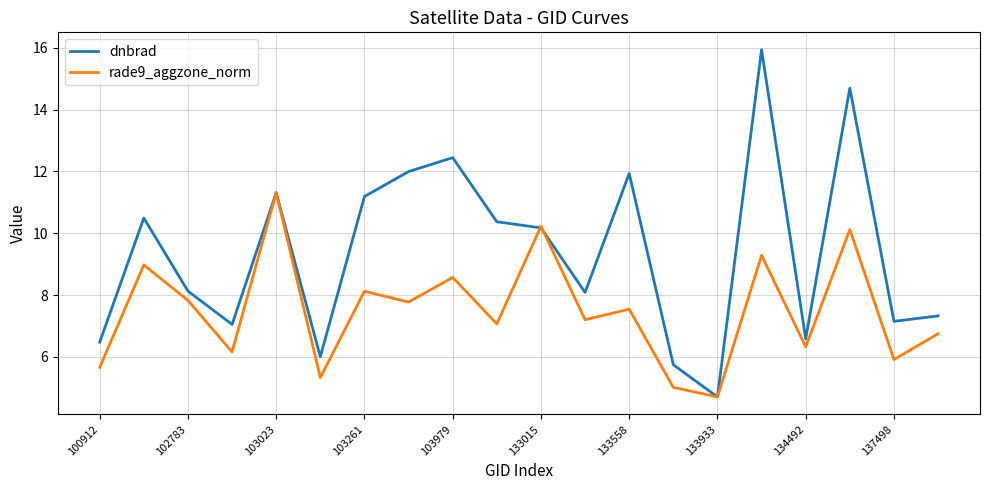

Rank the series by their average value, from lowest to highest.

rade9_aggzone_norm, dnbrad